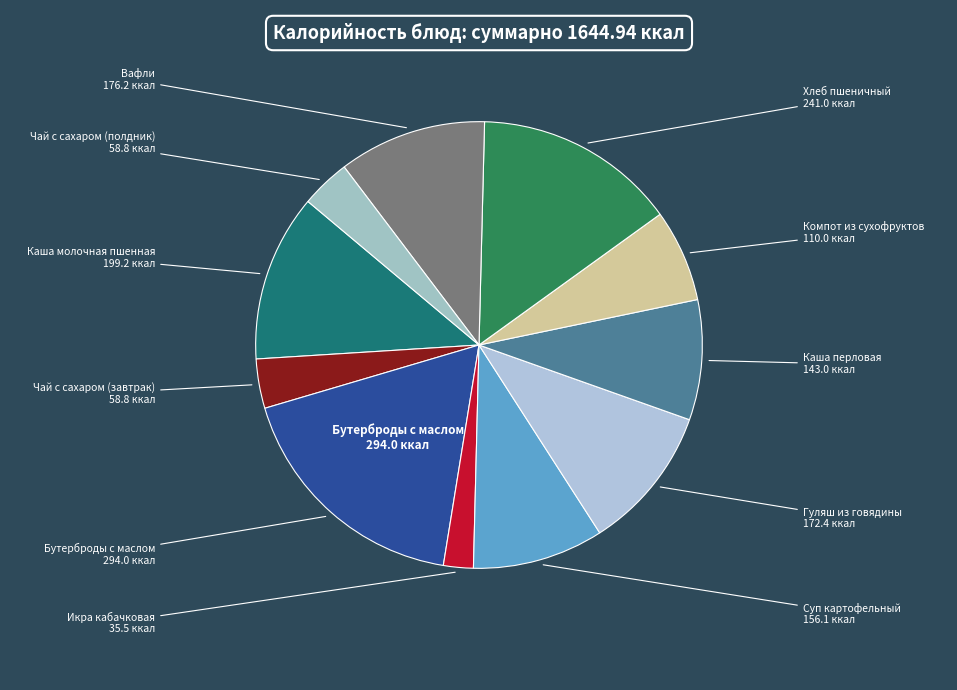

Which slice is the largest?

Бутерброды с маслом